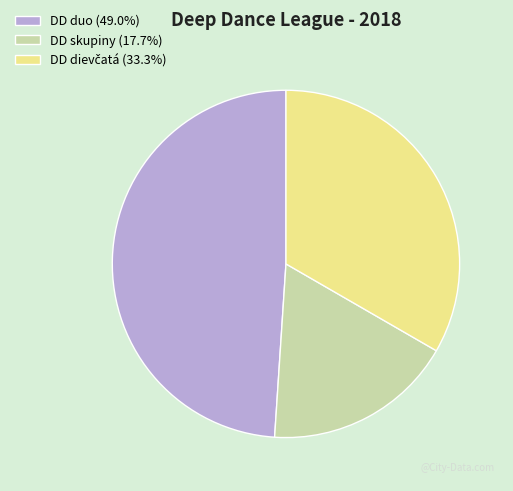

Is DD skupiny the majority of the pie?

No